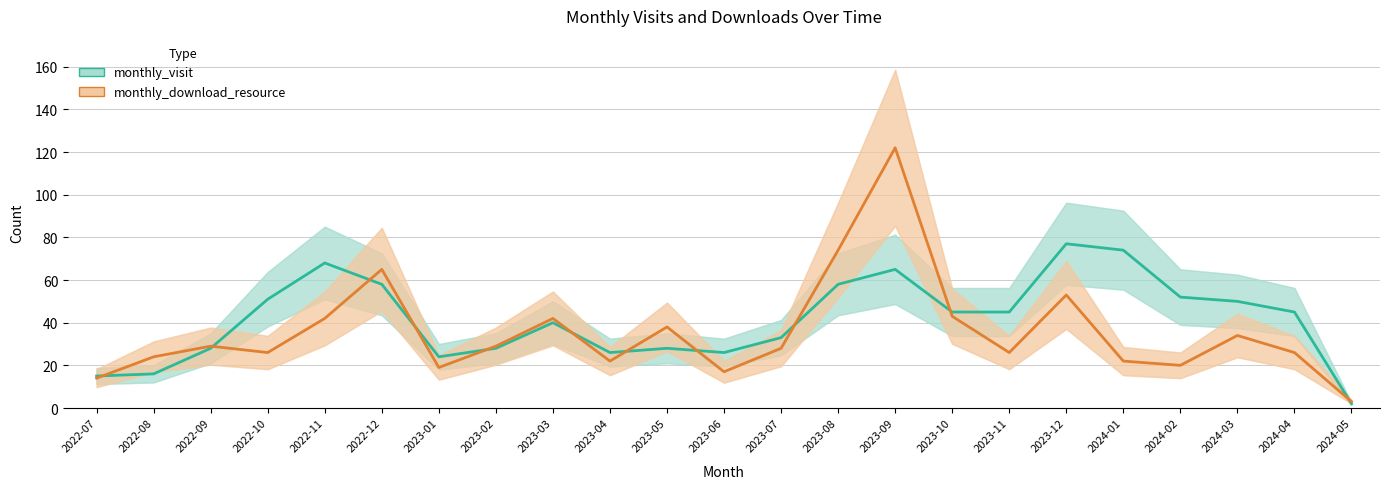

How many times do monthly_download_resource and monthly_visit cross each other?

11